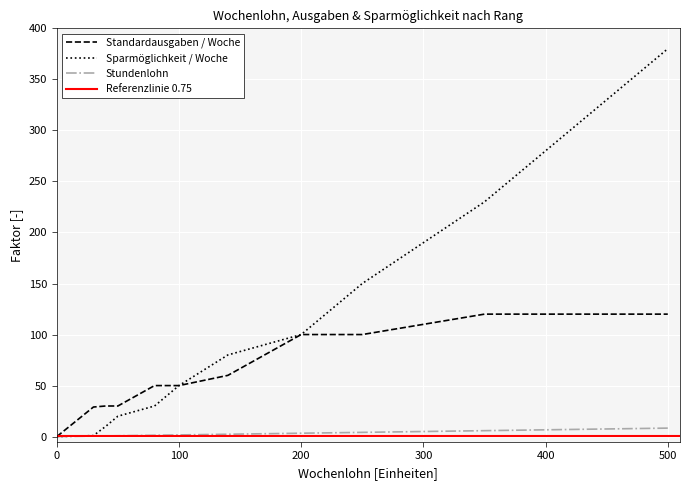

The Standardausgaben / Woche series shows 120.0 at 500. True or false?

True